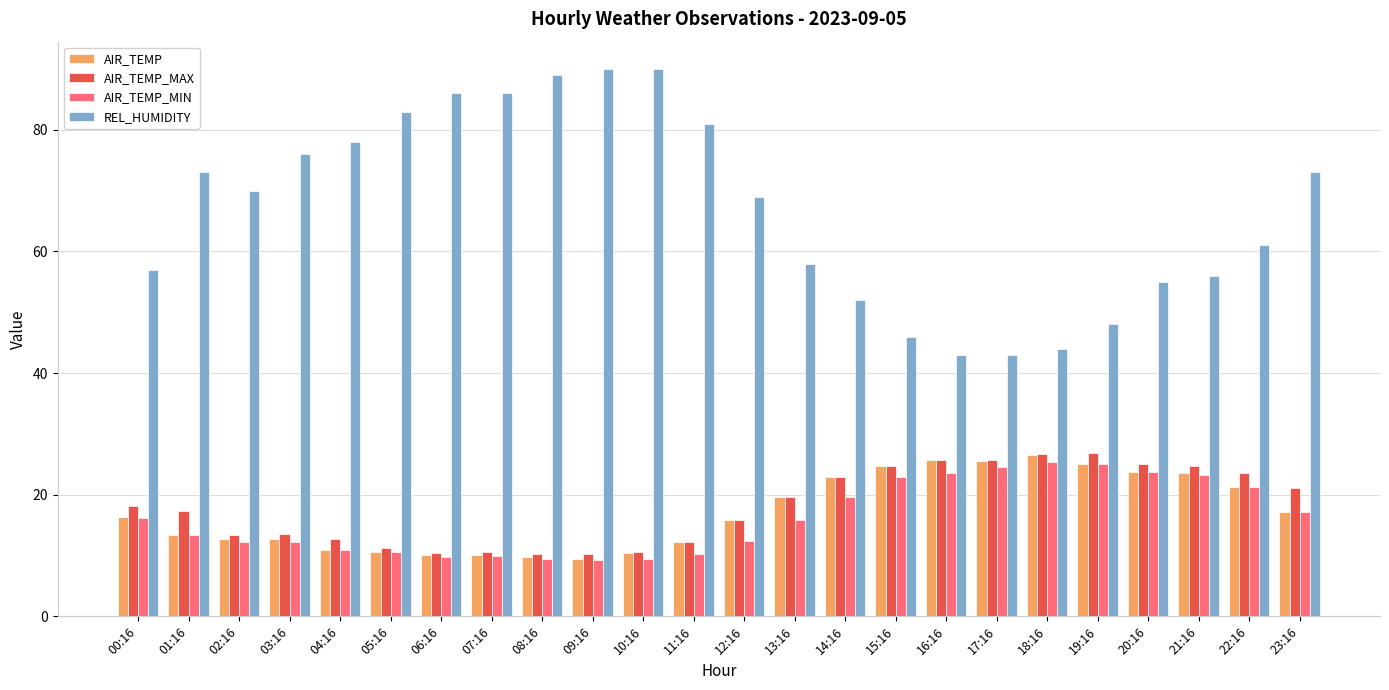

What is the minimum value shown in the chart?

9.2